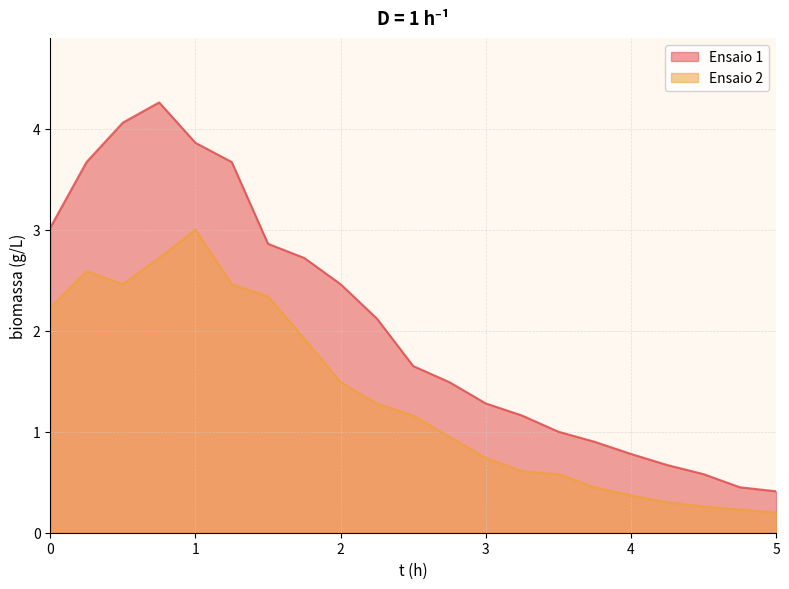

Rank the series at 4.5 from lowest to highest value.

Ensaio 2, Ensaio 1